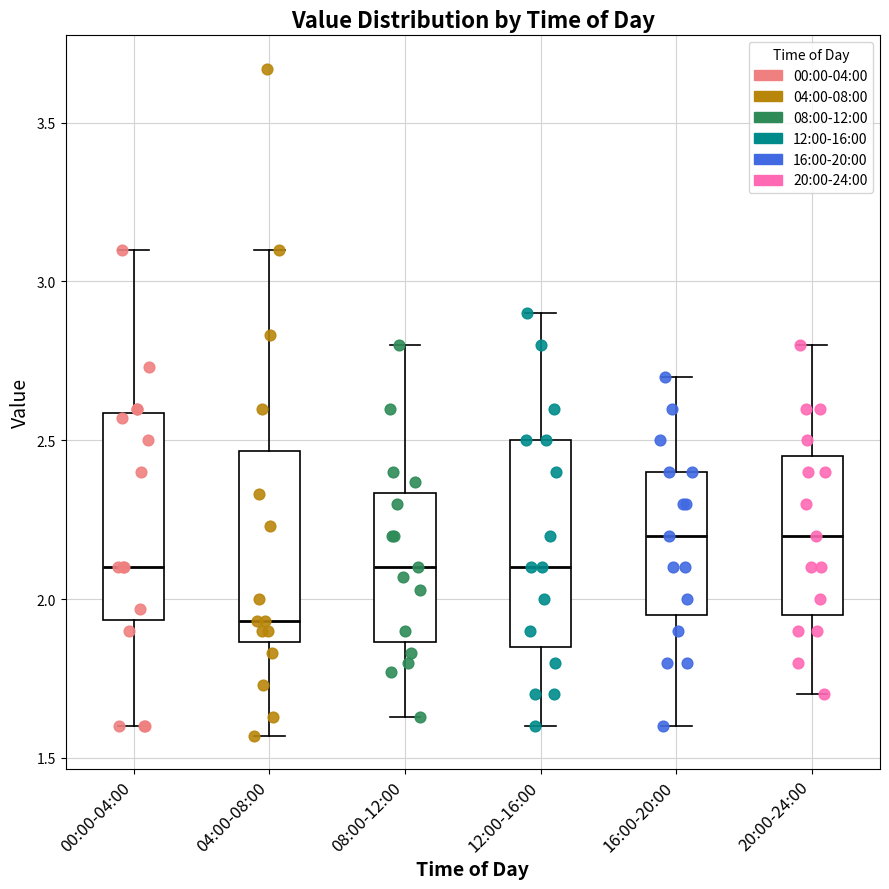

Where does the lower whisker of the box for 12:00-16:00 end on the y-axis? The values are not printed on the chart, so give them approximately, as read against the axis.

1.60